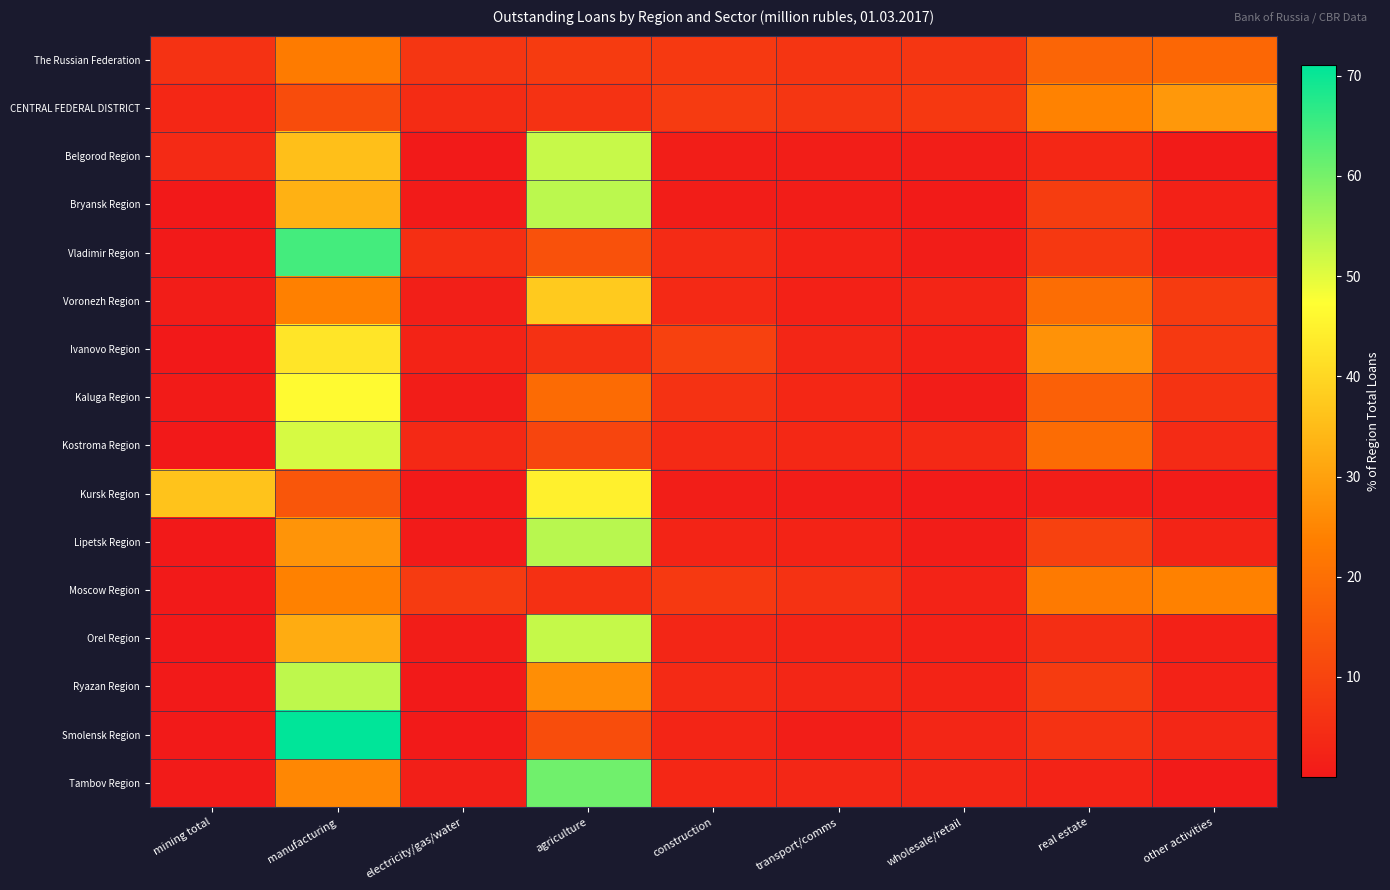

Which label corresponds to the smallest value in the chart?

mining total